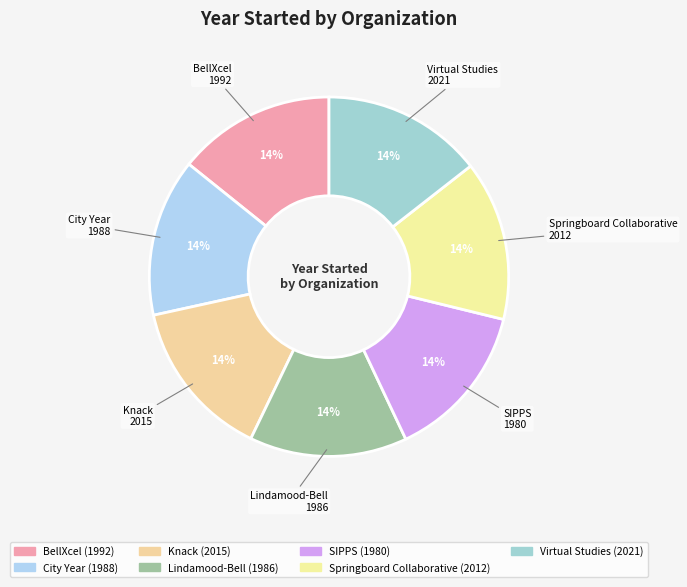

What percentage is the SIPPS slice, to the nearest percent?

14%